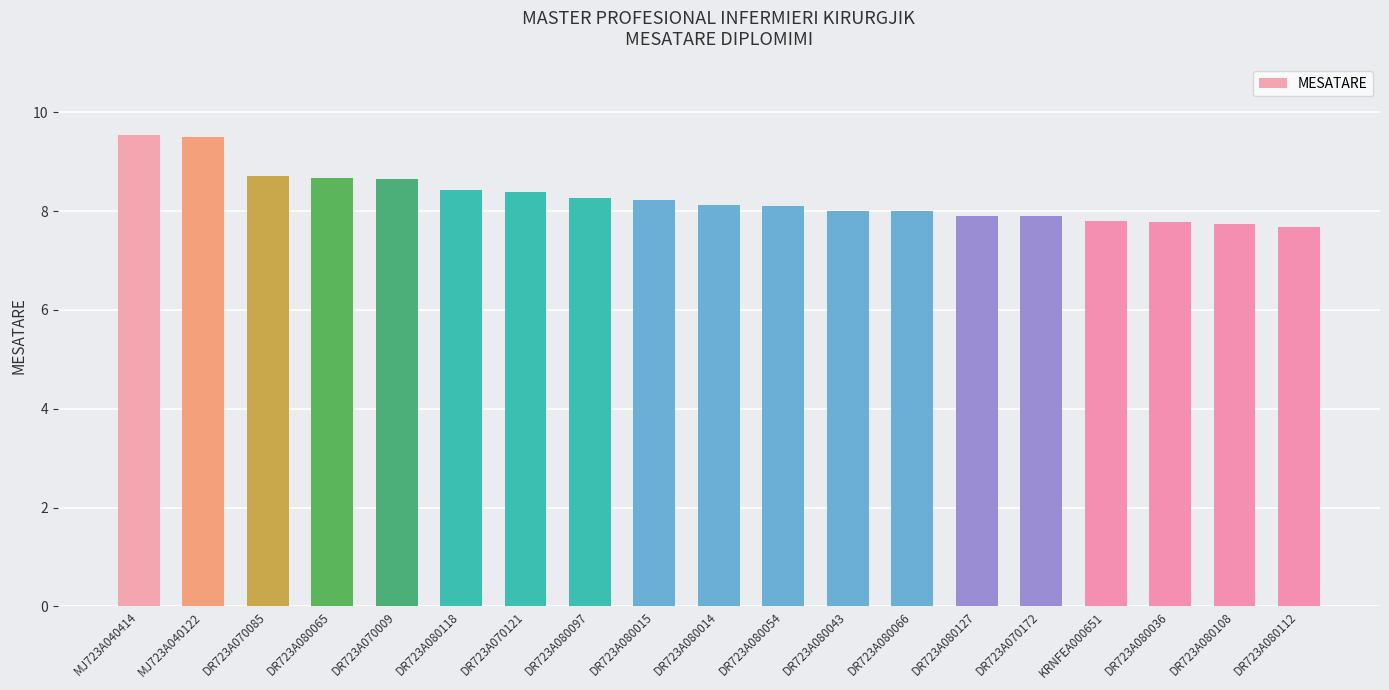

Between MJ723A040122 and DR723A070172, which is larger?

MJ723A040122